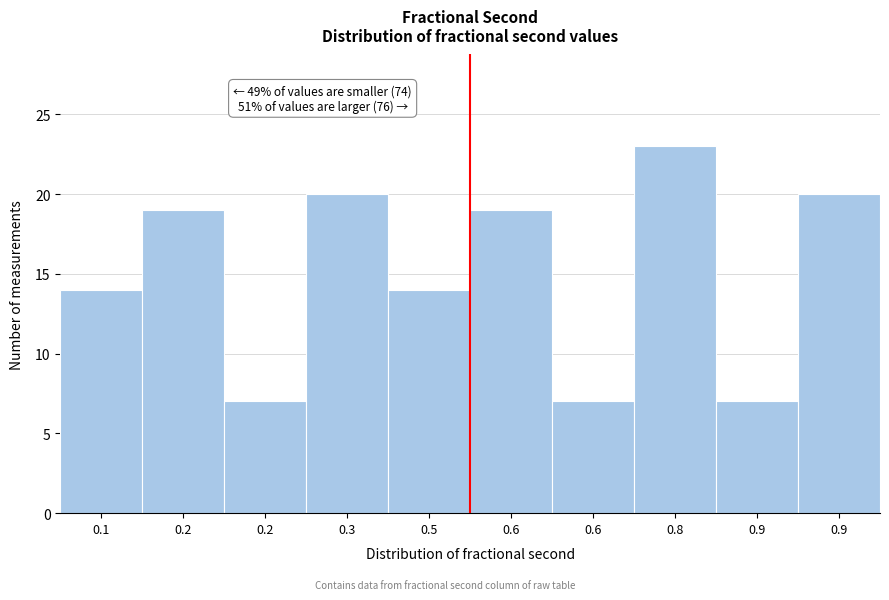

Does the chart contain any negative values?

No